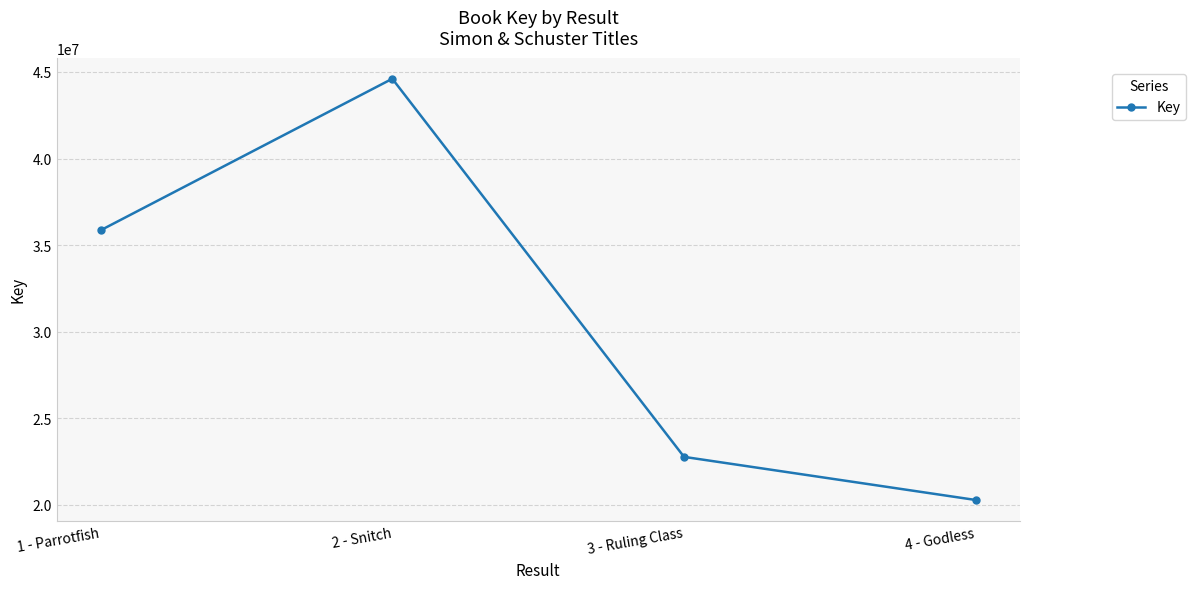

Rank the categories by value from lowest to highest.

4 - Godless, 3 - Ruling Class, 1 - Parrotfish, 2 - Snitch